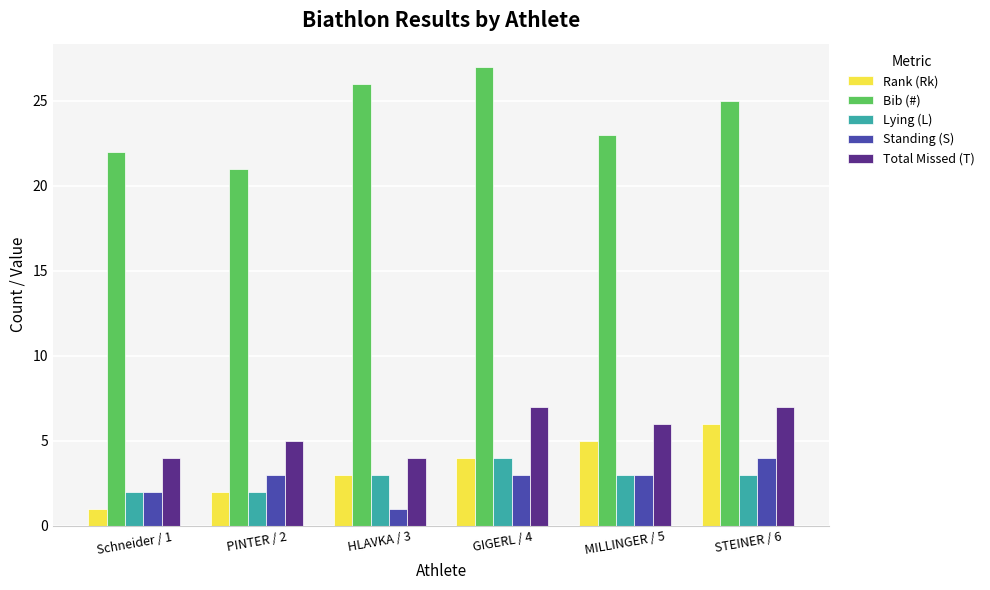

Which series has the largest total across all categories?

Bib (#)